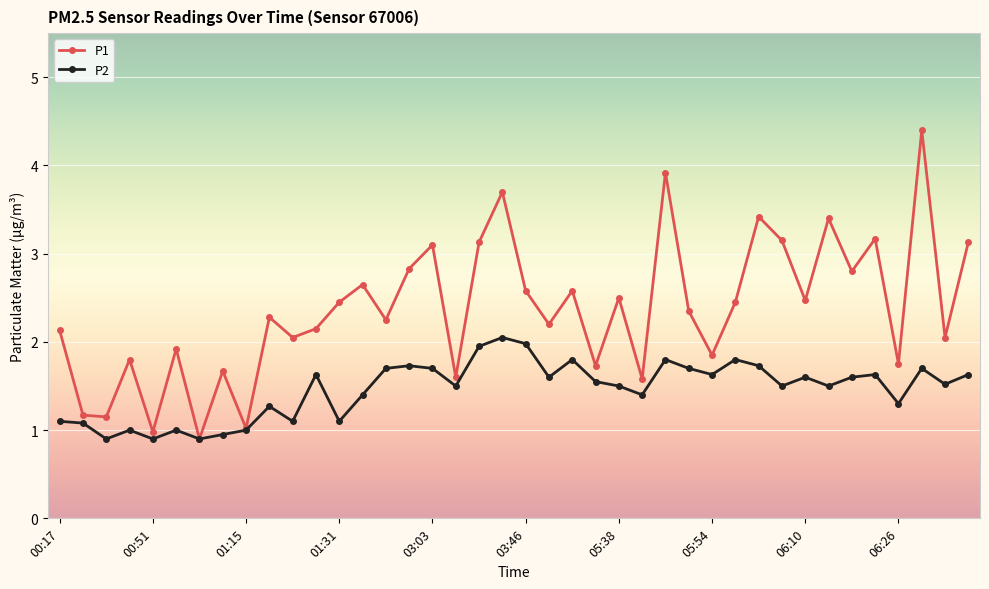

How many lines are shown in the chart?

2